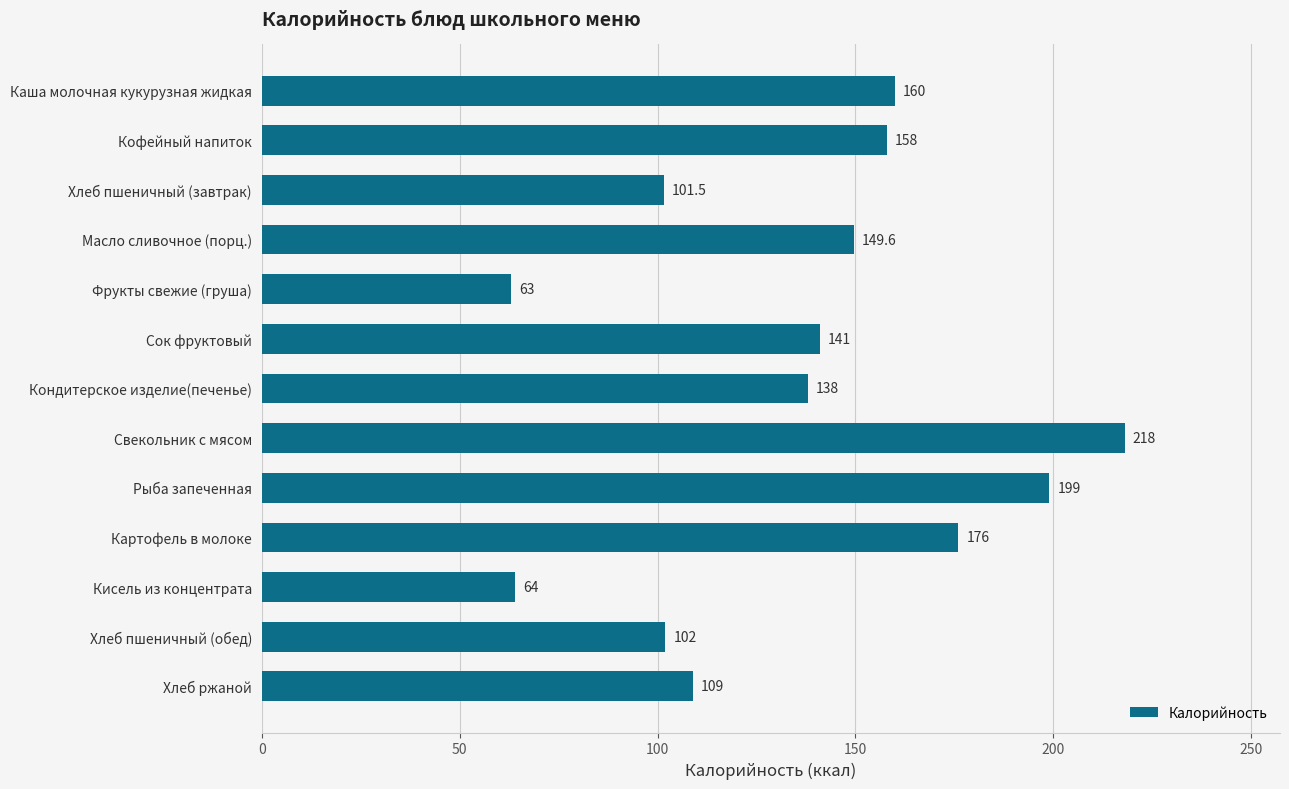

At which label is the value closest to 140?

Сок фруктовый